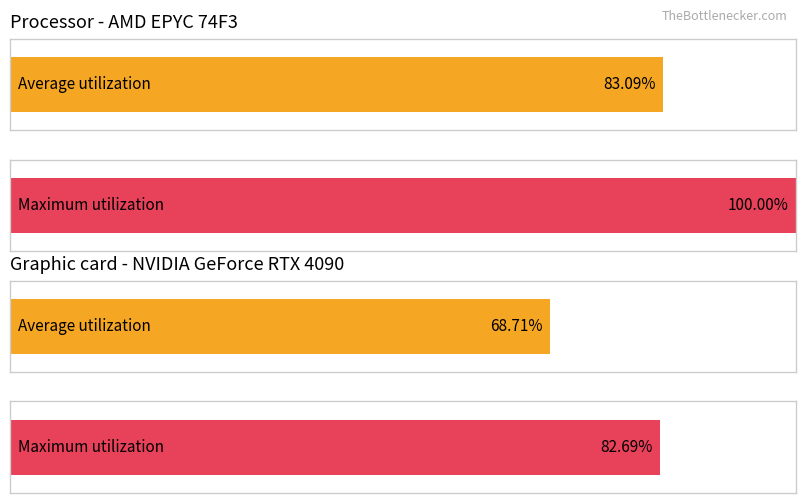

Which series has the widest spread of values?

Maximum utilization